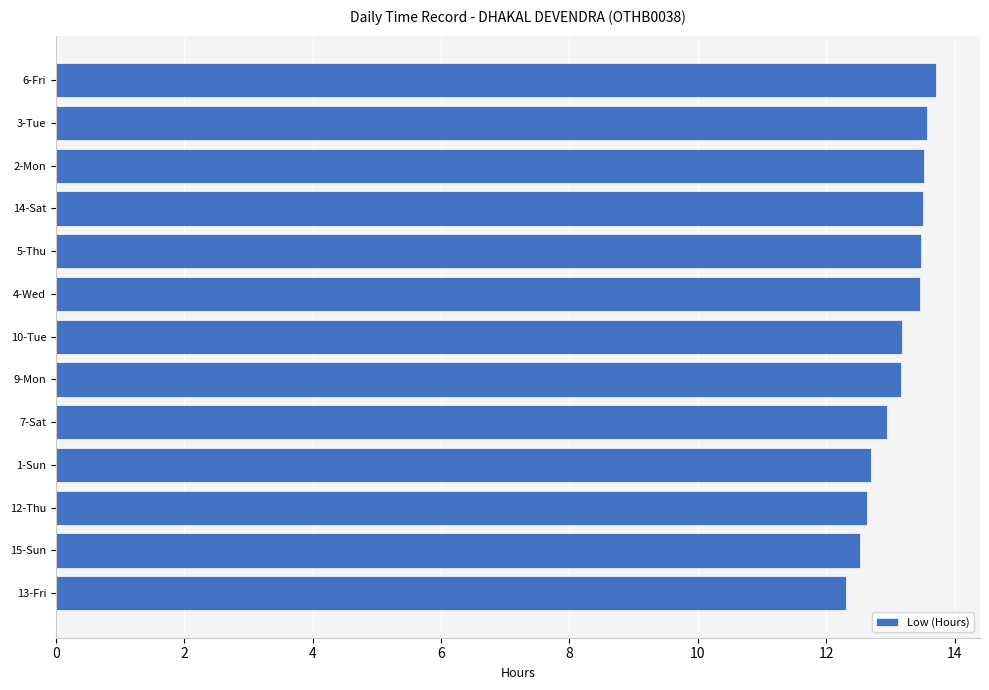

What is the greatest value displayed?

13.7